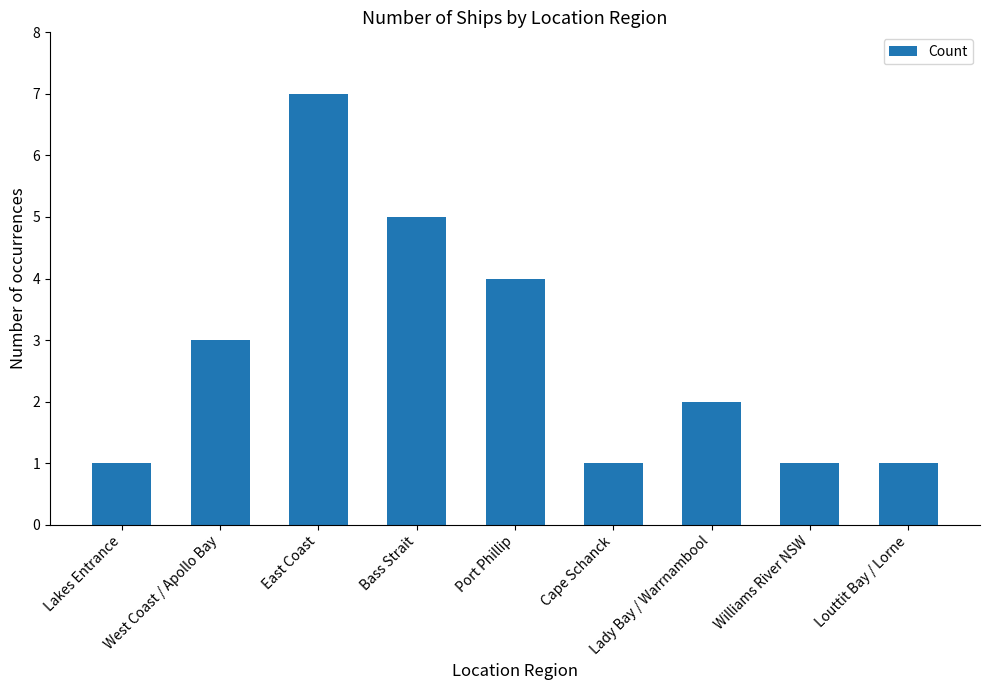

What is the difference between the values at East Coast and West Coast / Apollo Bay?

4